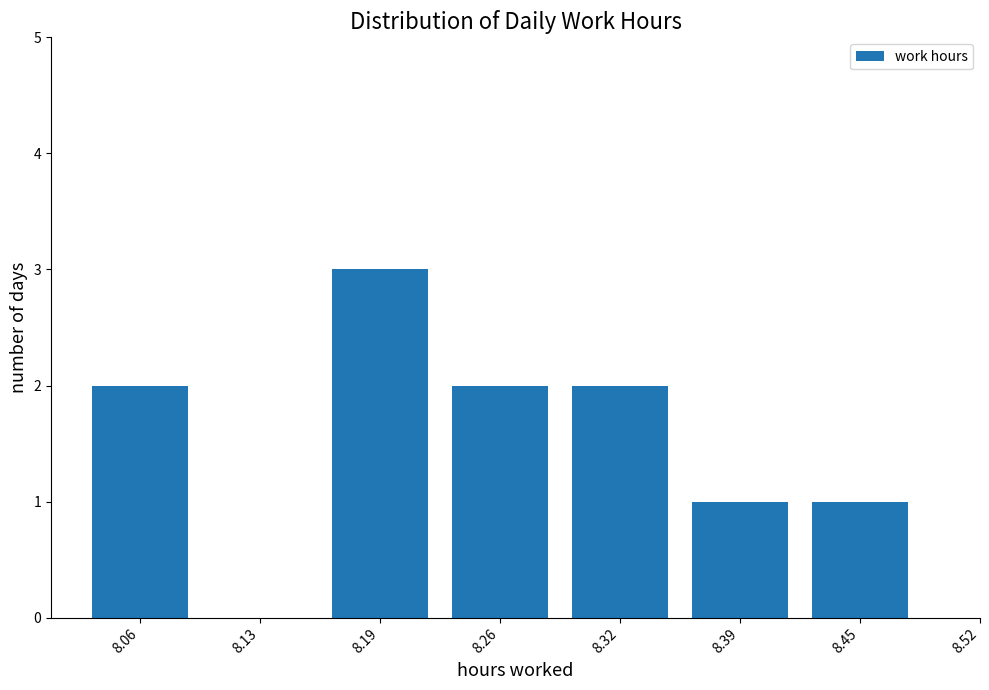

Reading left to right, what are all the values shown in this chart?

8.06=2	8.13=0	8.19=3	8.26=2	8.32=2	8.39=1	8.45=1